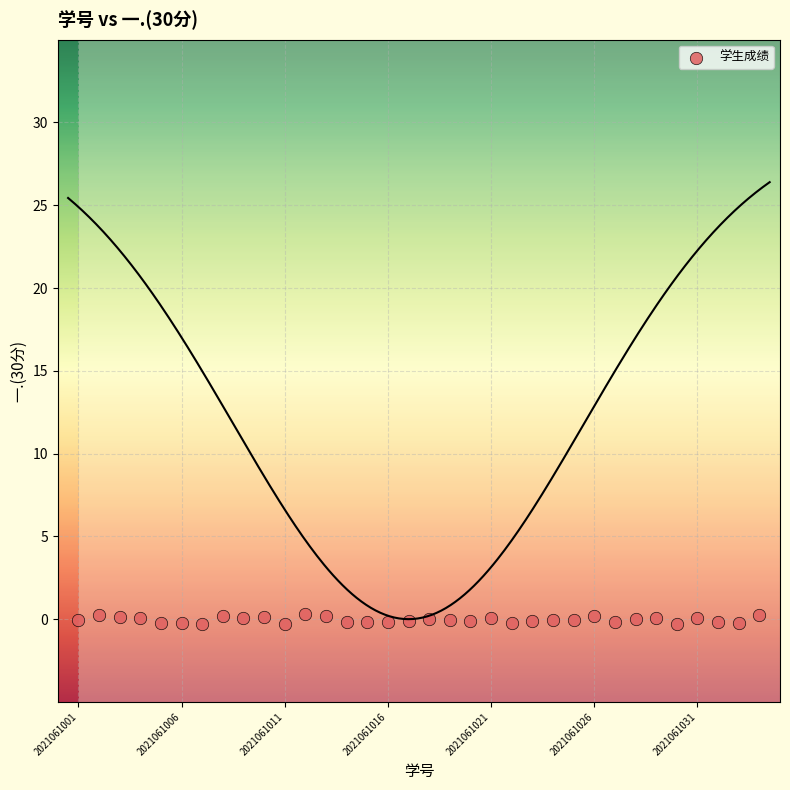

What is the range of Y values (max minus min)?

0.6